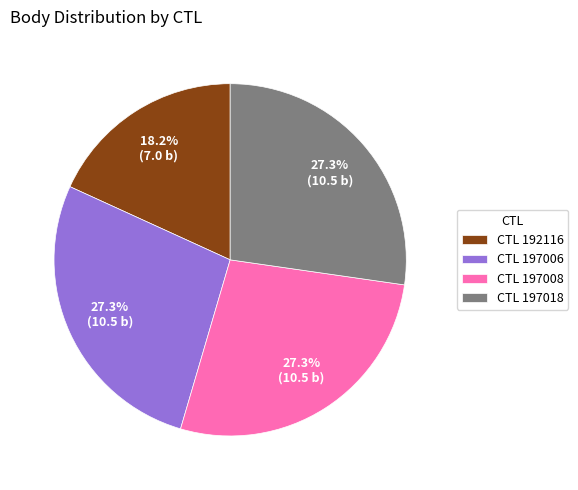

Approximately how many times larger is the value at CTL 197006 compared to CTL 197008?

1.0